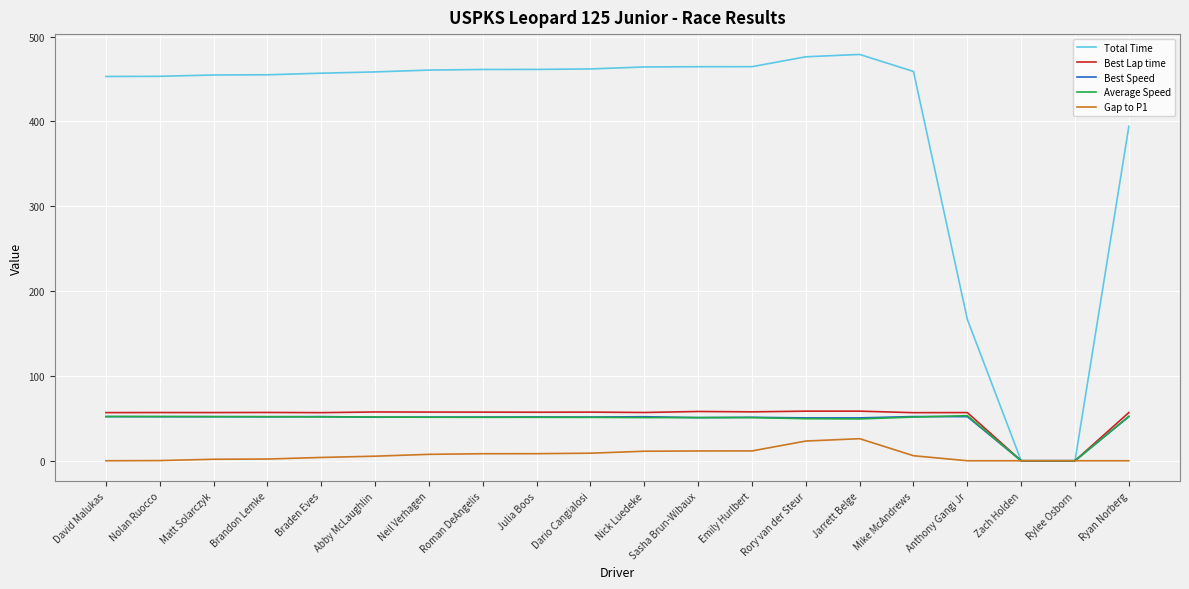

How many lines are shown in the chart?

5